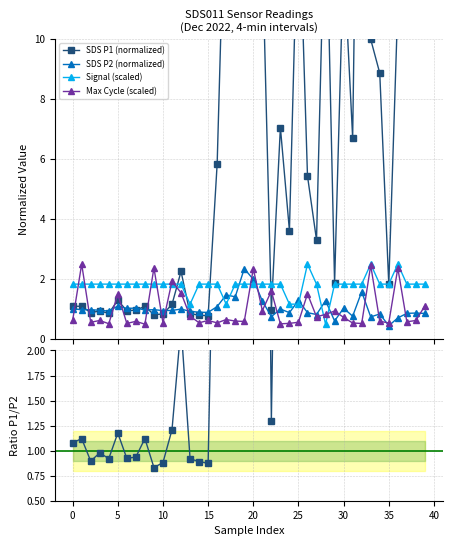

Is the value of SDS P2 (normalized) at 22 greater than the value of SDS P1 (normalized) at 23?

No